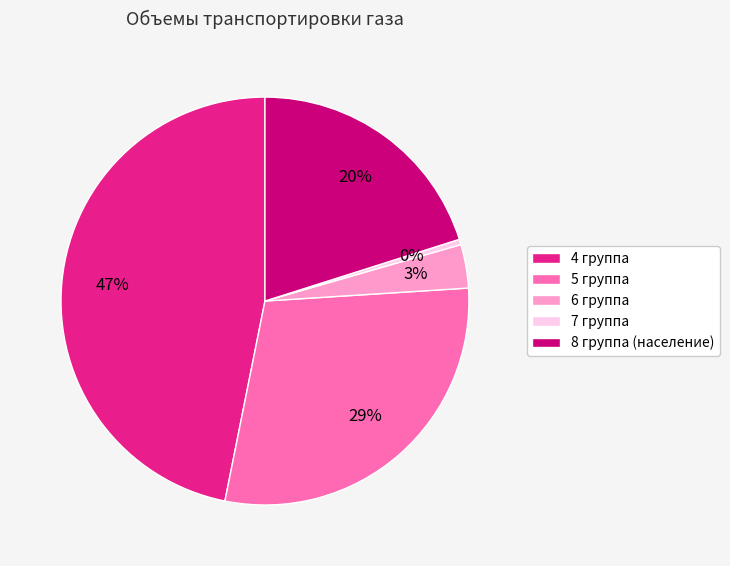

What is the smallest slice in the pie chart?

7 группа